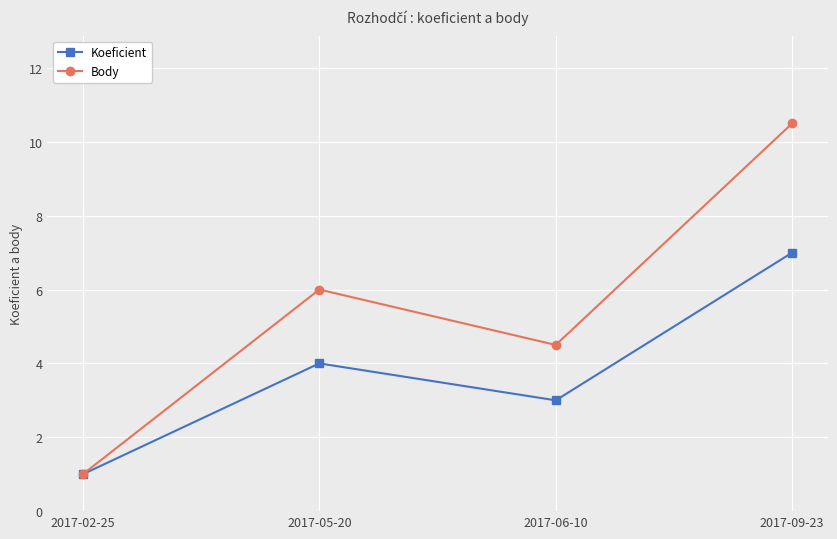

Is it true that Body equals 5.1 at 2017-09-23?

False